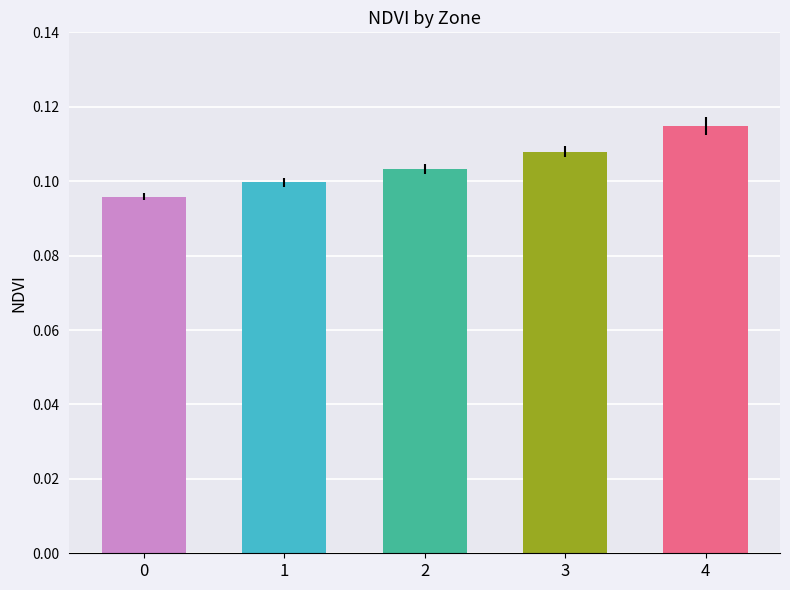

Is it true that mean_NDVI equals 0.1 at 2?

False